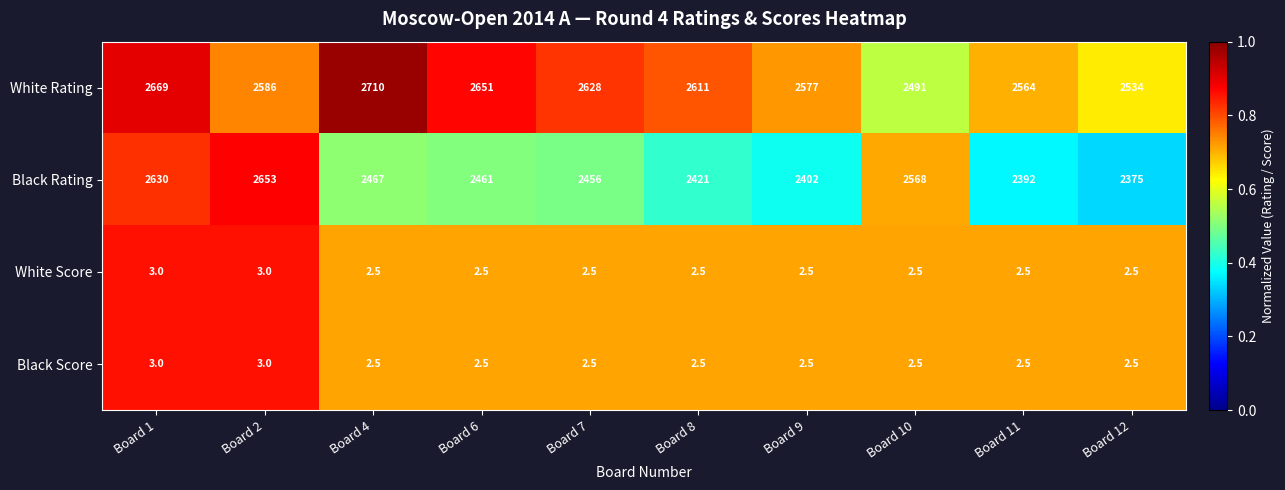

What is the greatest value displayed?

2710.0